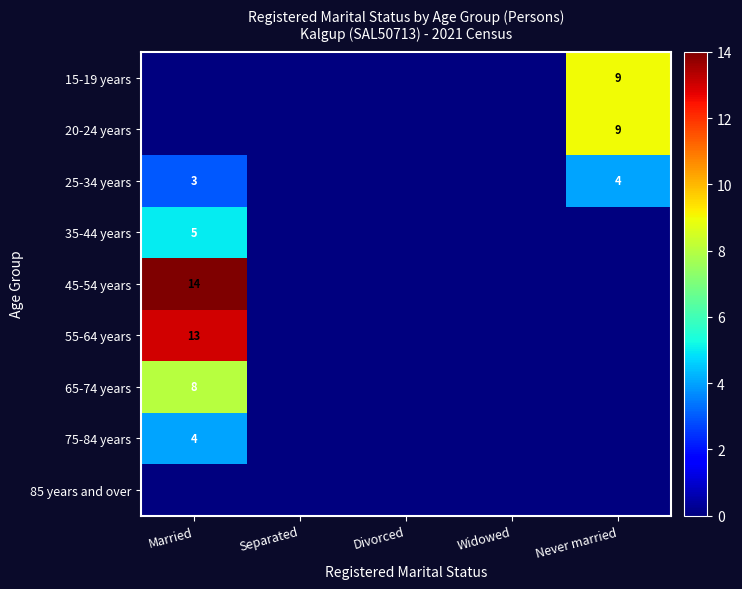

What is the total value across all series at Married?

47